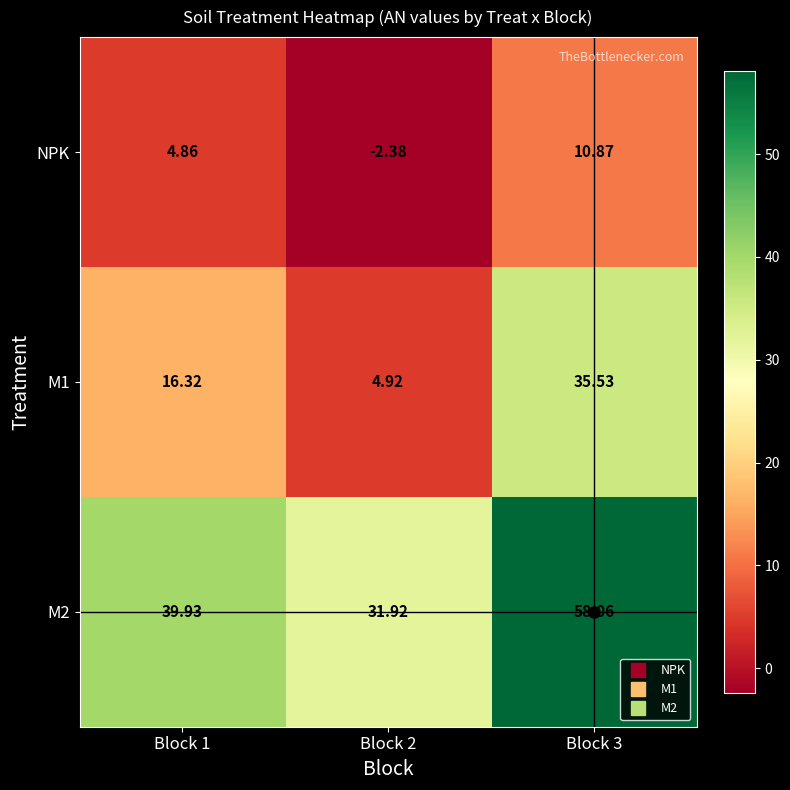

Is the value of M1 at Block 2 greater than the value of M2 at Block 2?

No